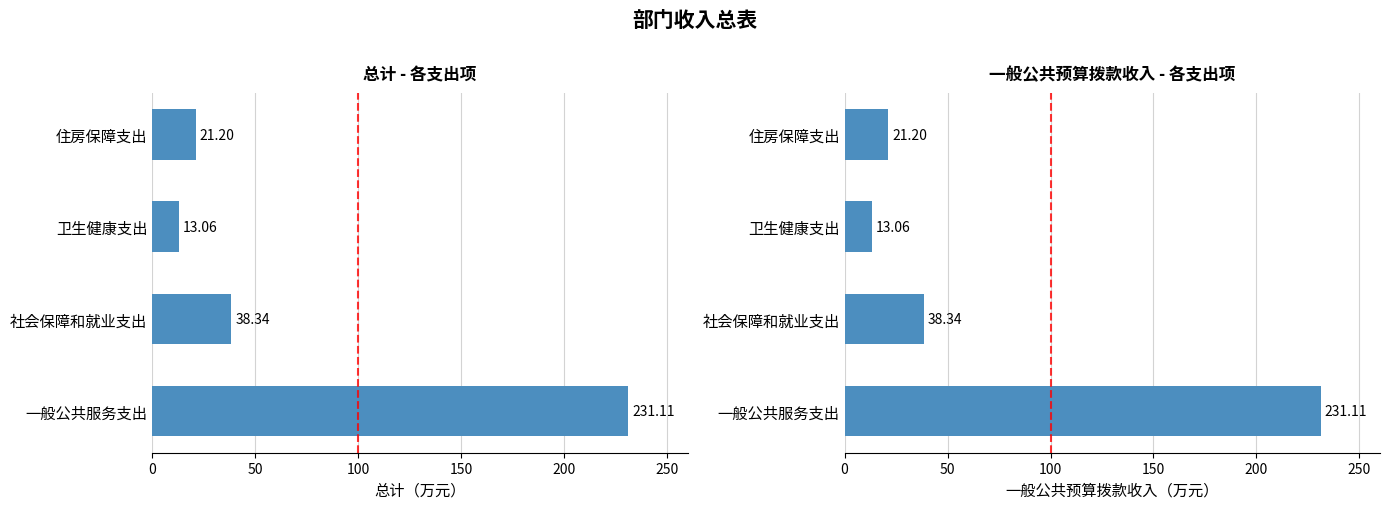

What is the smallest value displayed?

13.1